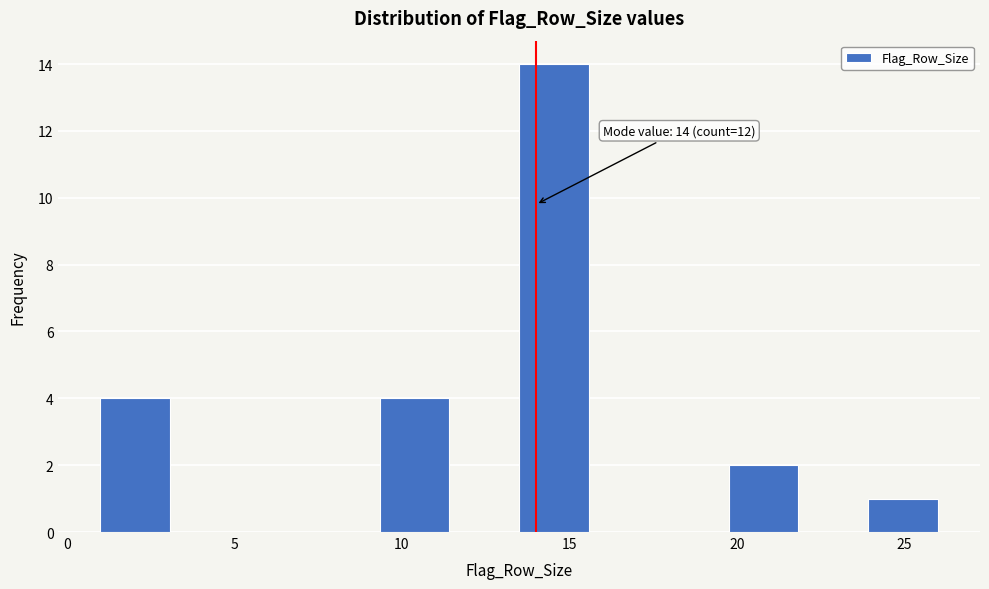

Which range on the x-axis has the tallest bar?

13.5 to 15.5